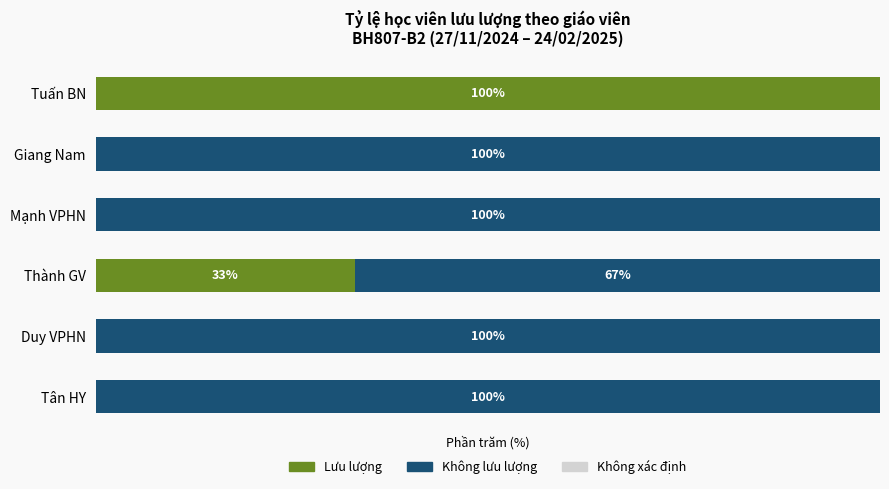

Where is Lưu lượng nearest to the value 50?

Thành GV